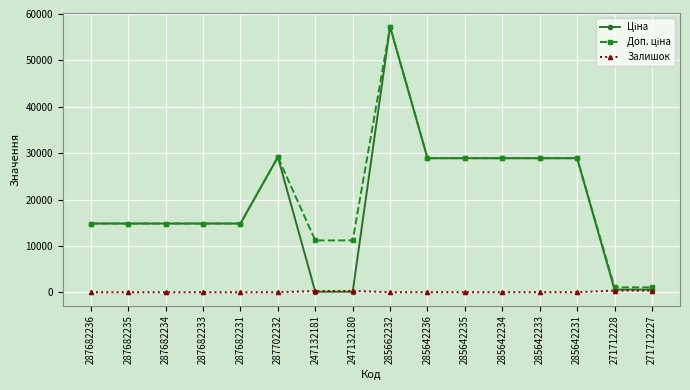

At how many categories does at least one series exceed 37296?

1